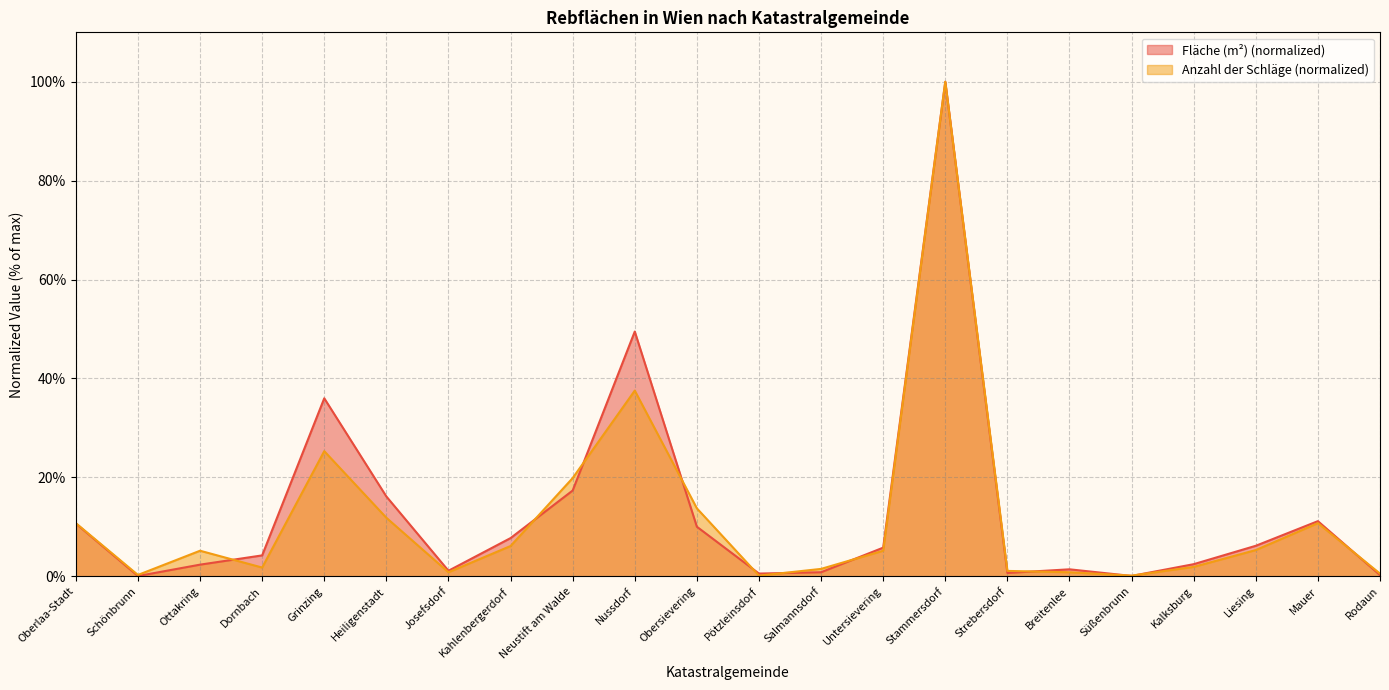

Where is the first local minimum for Fläche (m²)?

Schönbrunn